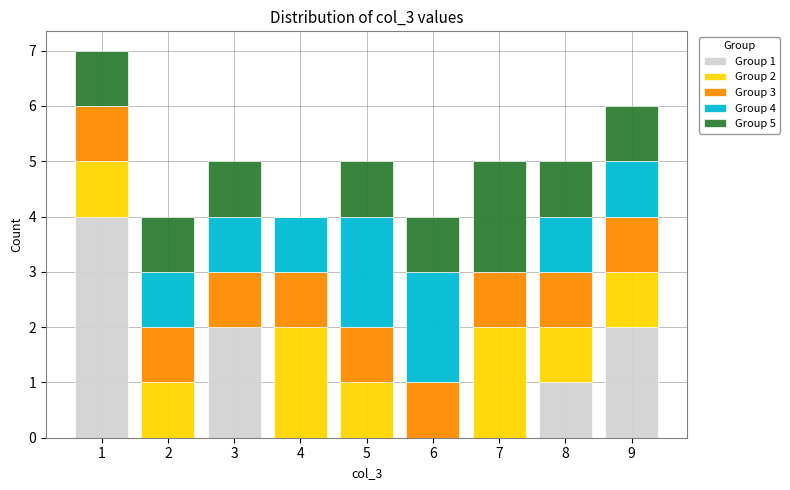

Which range on the x-axis has the tallest stacked bar (by total height)?

0.5 to 1.5